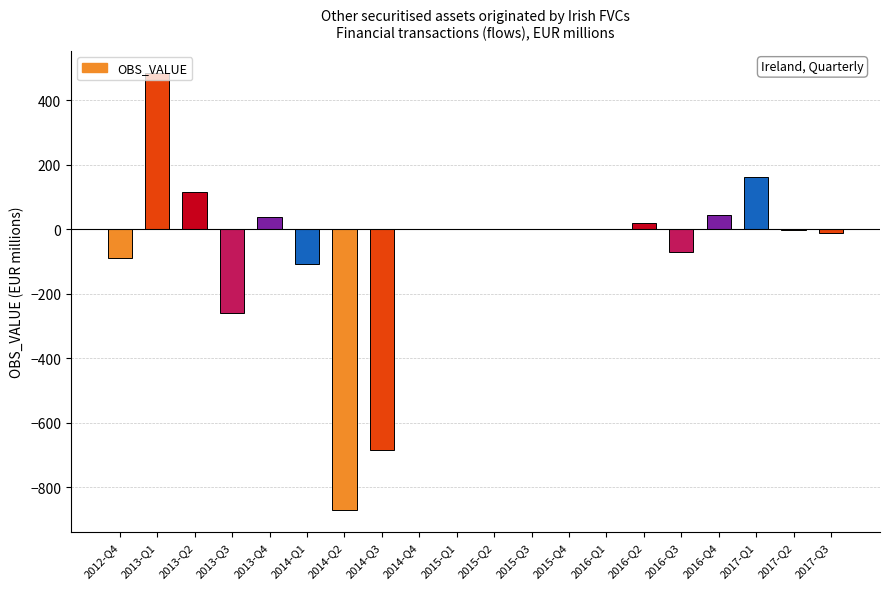

Are the bars horizontal?

No